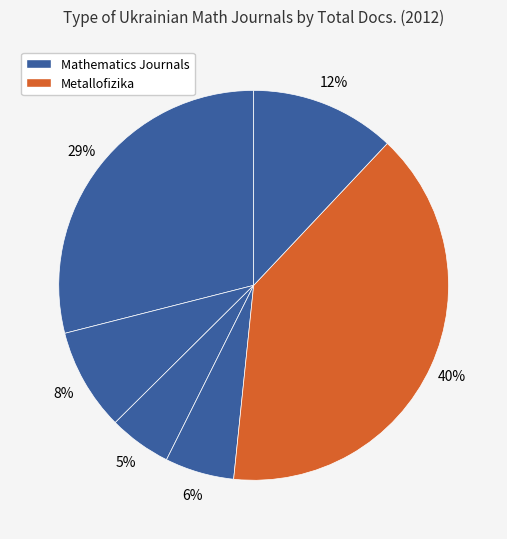

Count the number of slices in the pie.

6